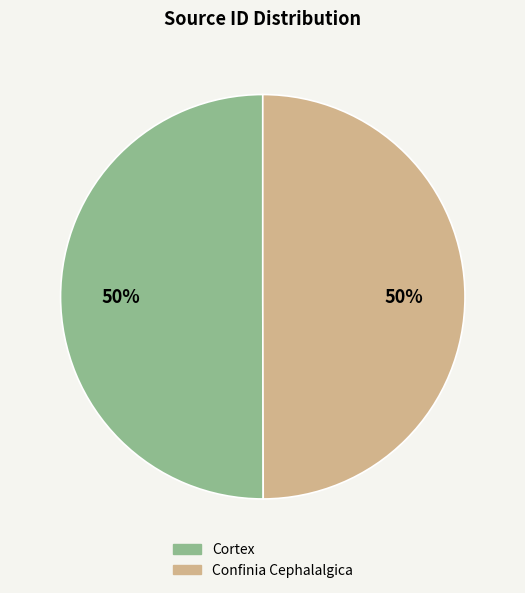

How many segments does this pie chart have?

2